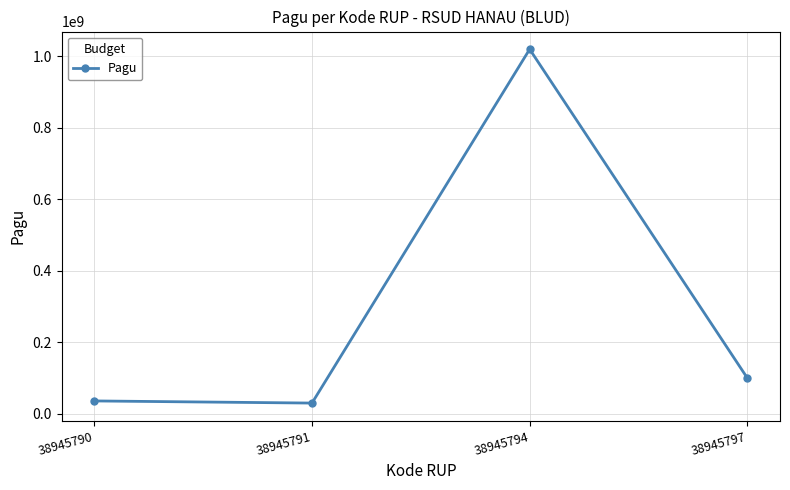

What is the smallest value displayed?

30000000